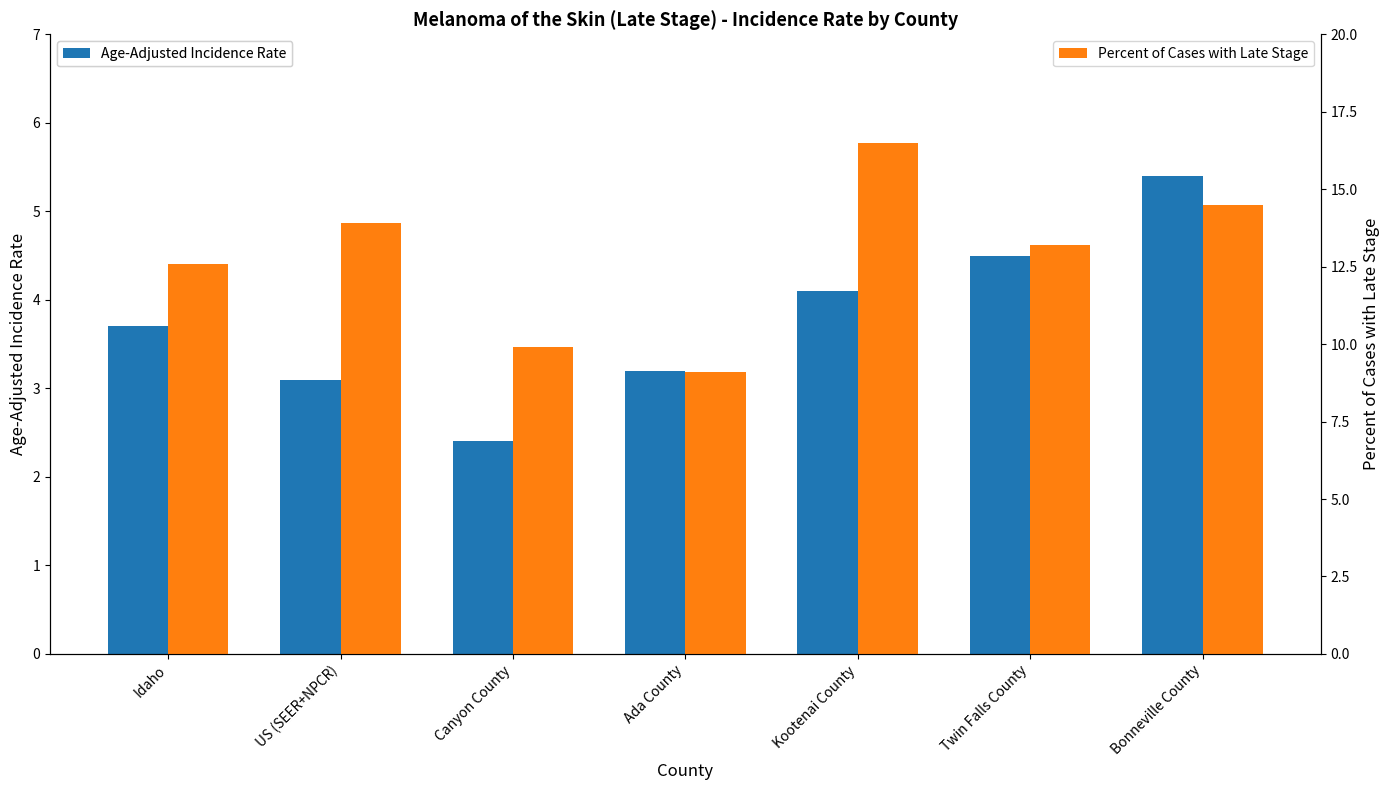

Rank the categories by Age-Adjusted Incidence Rate value from highest to lowest.

Bonneville County, Twin Falls County, Kootenai County, Idaho, Ada County, US (SEER+NPCR), Canyon County